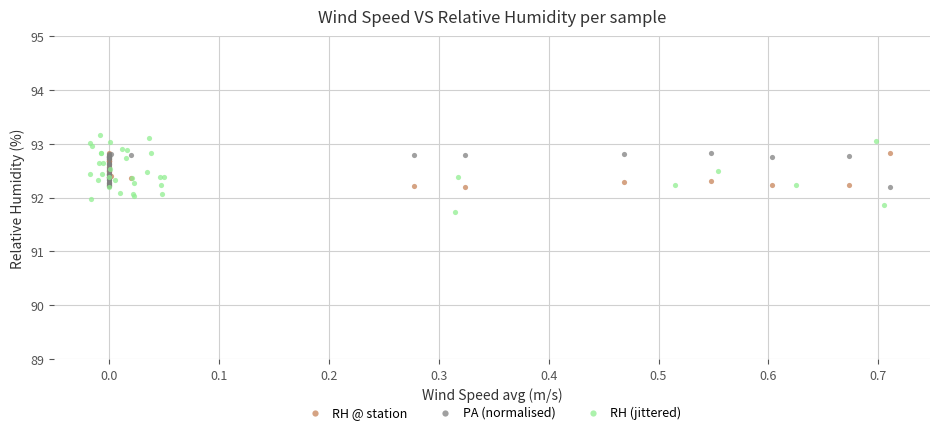

Which series reaches the minimum Y coordinate?

RH (jittered)